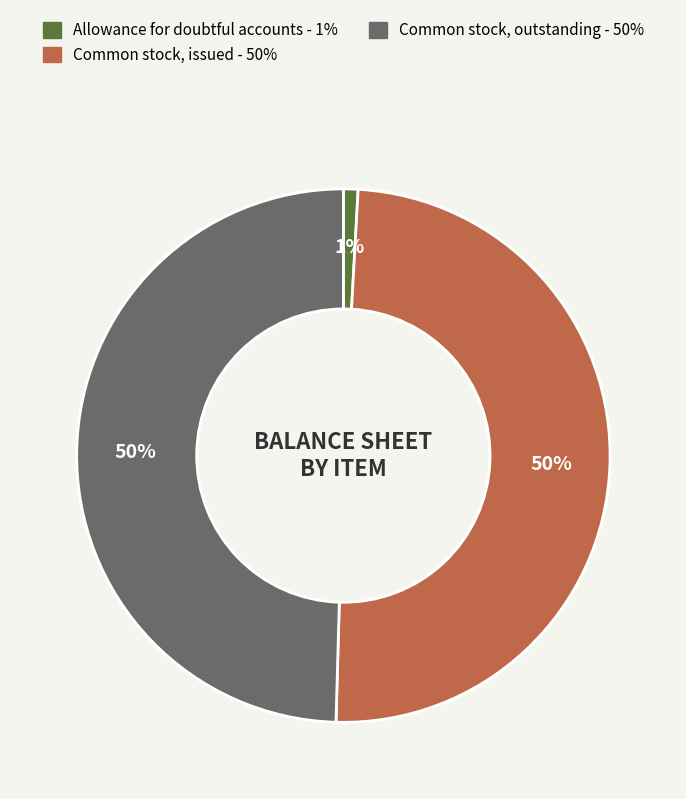

To the nearest percent, what is the average slice percentage?

33%